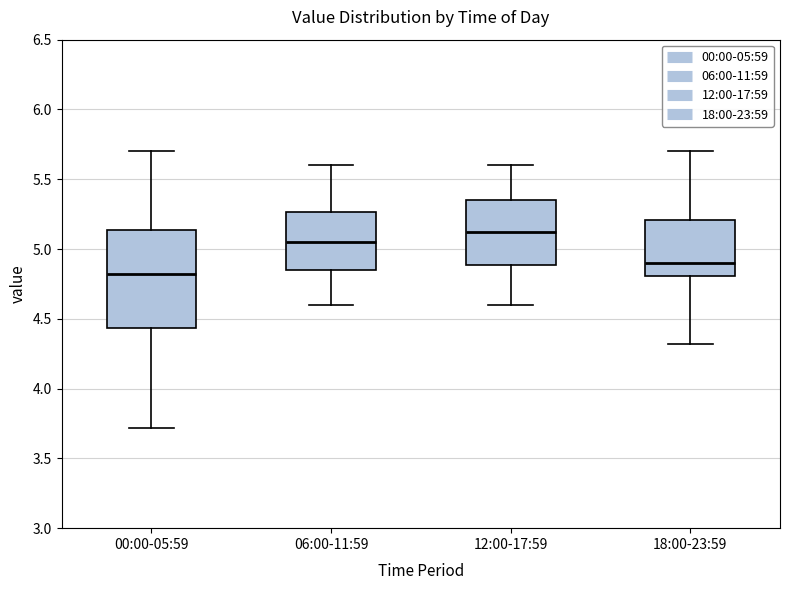

Which box has the lowest median line?

00:00-05:59